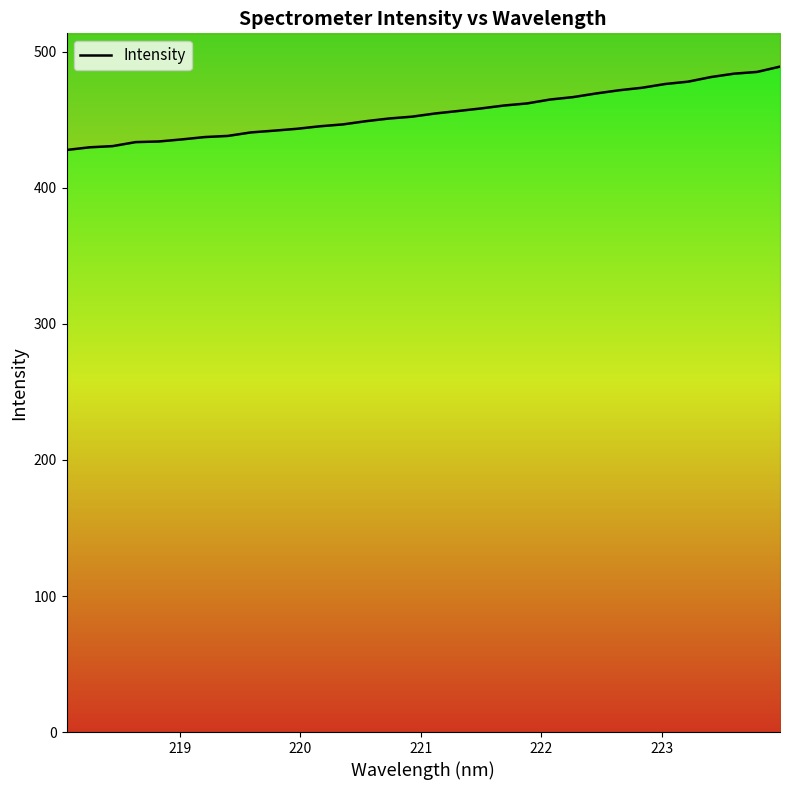

The value at 8 is 622.1. True or false?

False